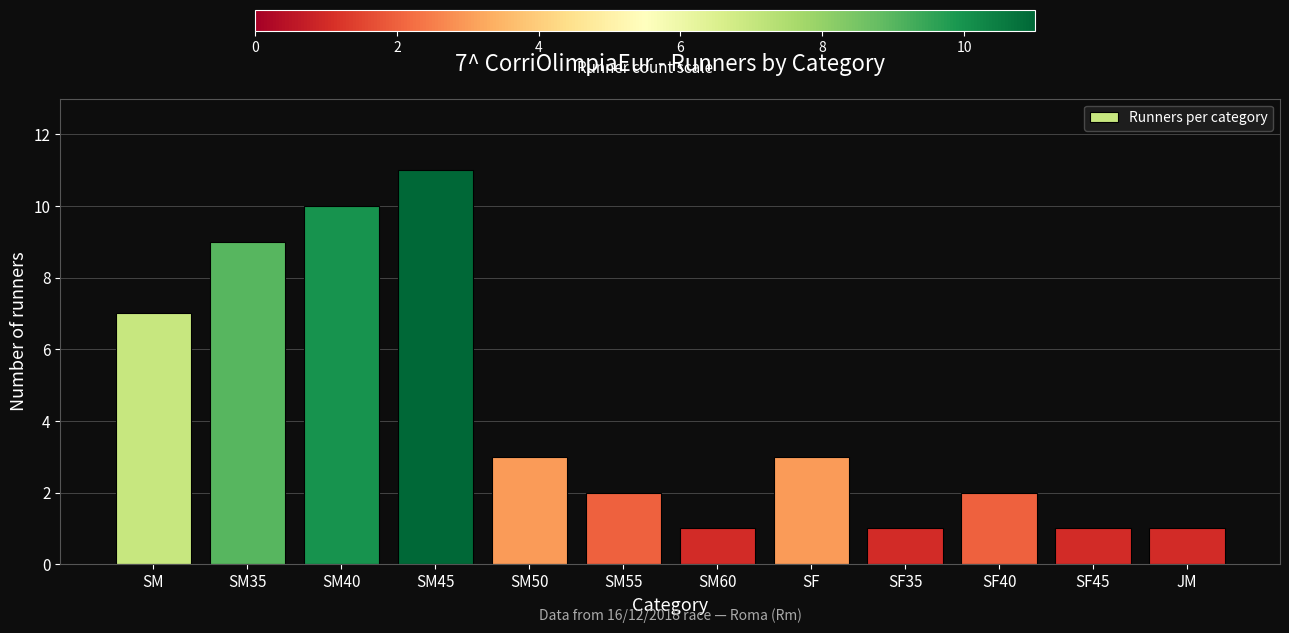

How many distinct data groups are displayed?

1